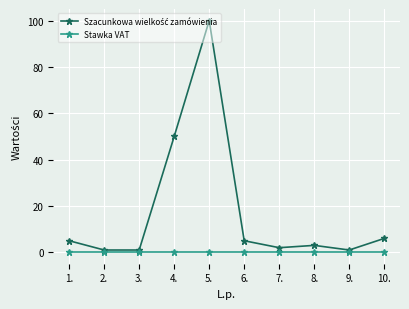

What value does the Stawka VAT series have at 10.?

0.1